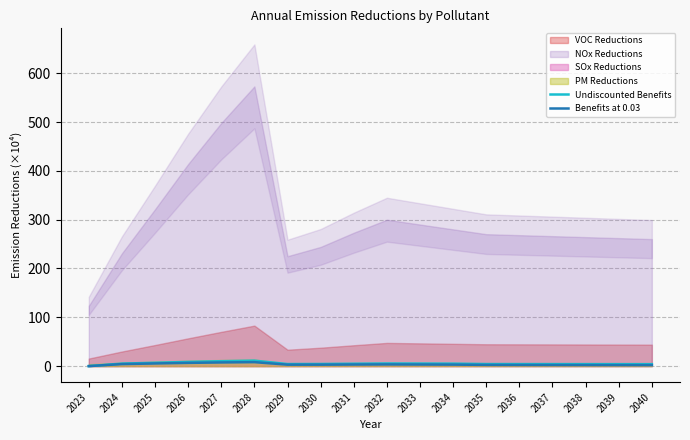

Reading left to right, extract all data points from this chart.

Undiscounted Benefits: 0.0	5.1	6.8	8.6	10.0	11.2	4.2	4.4	4.9	5.4	5.2	5.1	4.2	4.2	4.1	4.1	4.0	4.0
Benefits at 0.03: 0.0	4.1	5.4	6.6	7.5	8.1	3.0	3.0	3.2	3.5	3.3	3.1	2.5	2.4	2.3	2.2	2.1	2.0